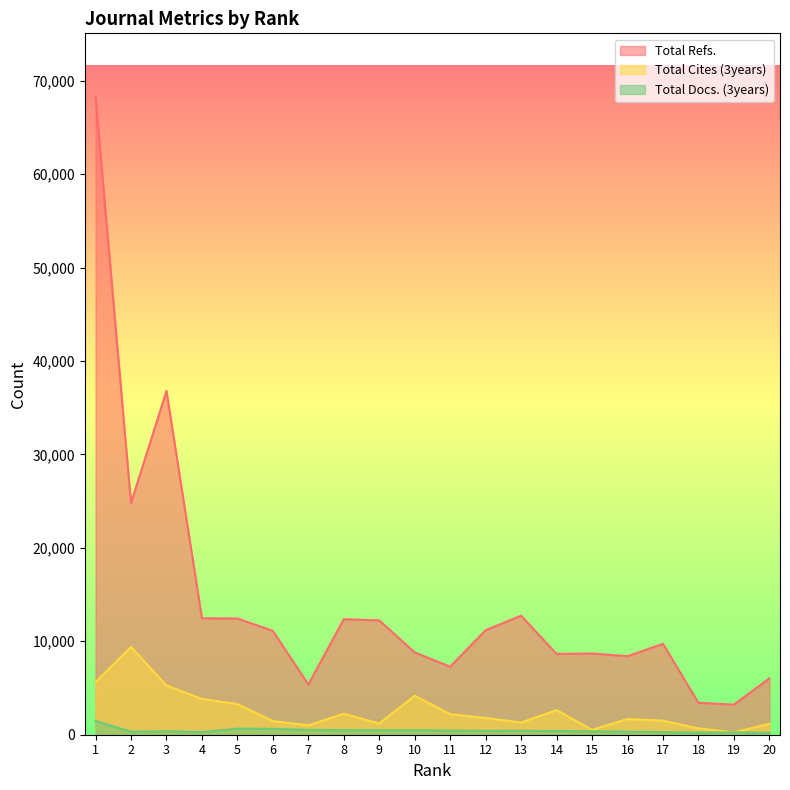

Reading left to right, list all the values displayed in this chart.

Total Refs.: 1=68244	2=24797	3=36796	4=12462	5=12436	6=11115	7=5378	8=12362	9=12238	10=8805	11=7284	12=11188	13=12738	14=8645	15=8697	16=8403	17=9731	18=3415	19=3225	20=6025
Total Cites (3years): 1=5631	2=9390	3=5269	4=3834	5=3284	6=1462	7=1008	8=2246	9=1199	10=4174	11=2201	12=1788	13=1304	14=2637	15=517	16=1685	17=1503	18=676	19=248	20=1171
Total Docs. (3years): 1=1472	2=322	3=372	4=285	5=646	6=626	7=517	8=494	9=483	10=482	11=449	12=414	13=426	14=392	15=361	16=330	17=276	18=224	19=254	20=202